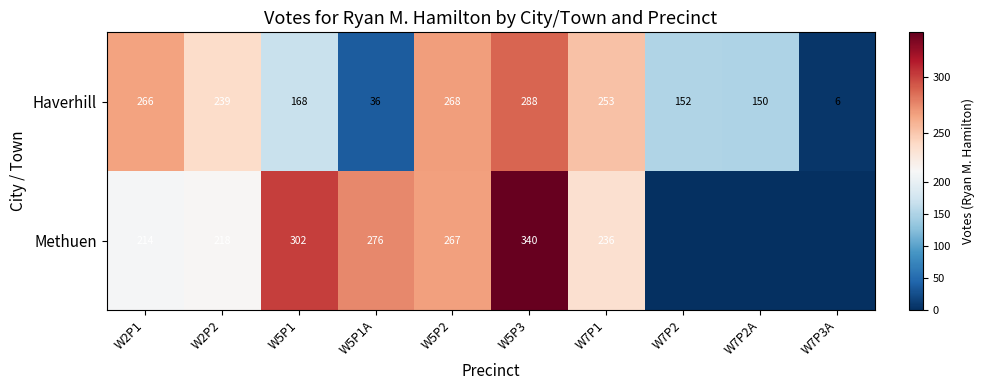

How many values in the Haverhill series are below 239?

5